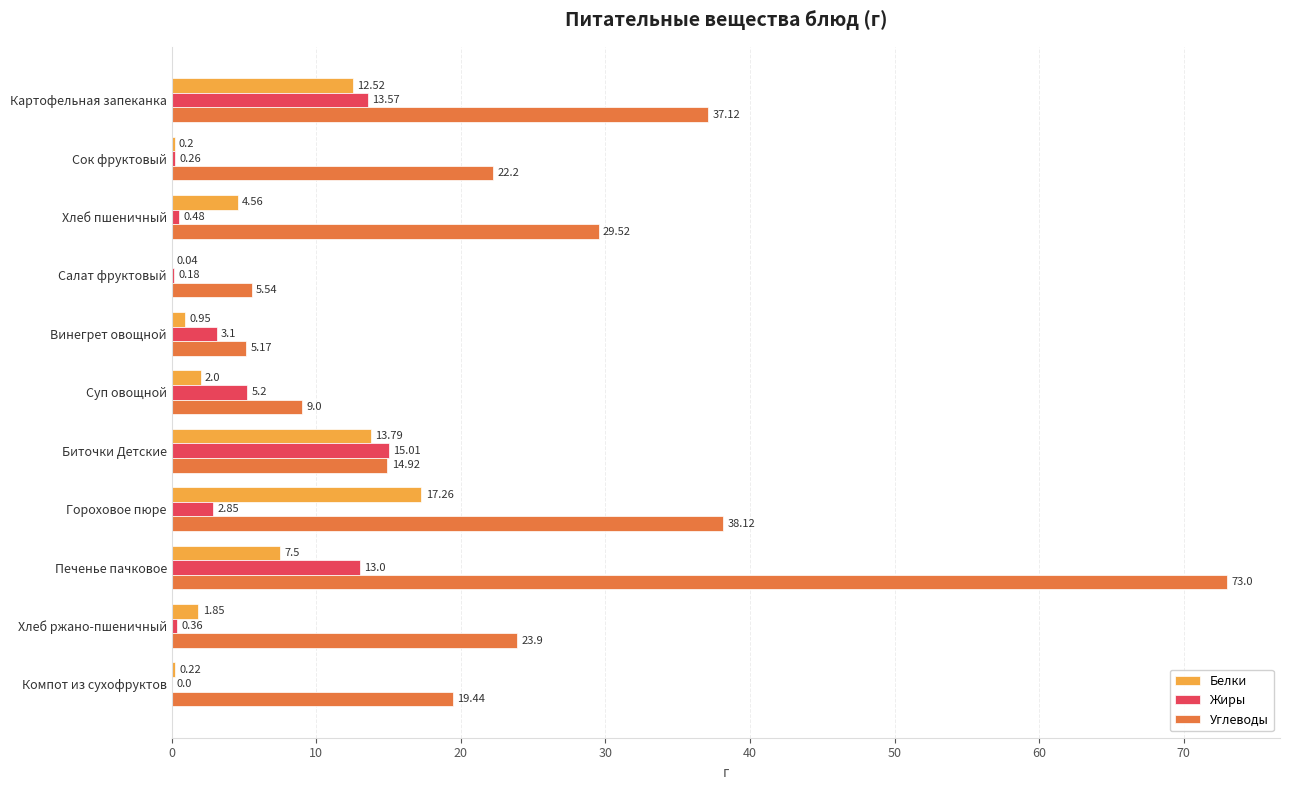

Count the number of data series in this chart.

3